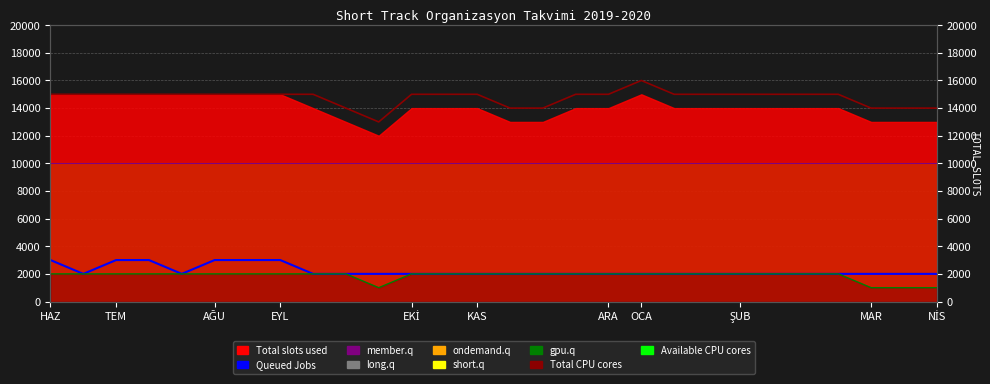

How many values in the Total CPU cores series are below 15000?

7